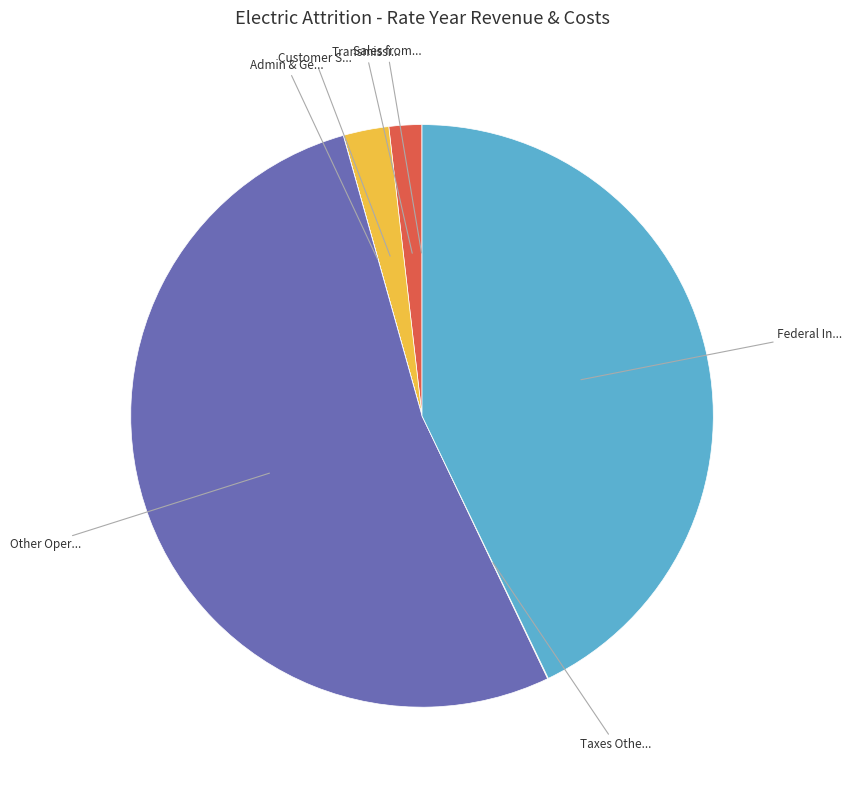

Does any single category account for the majority?

Yes